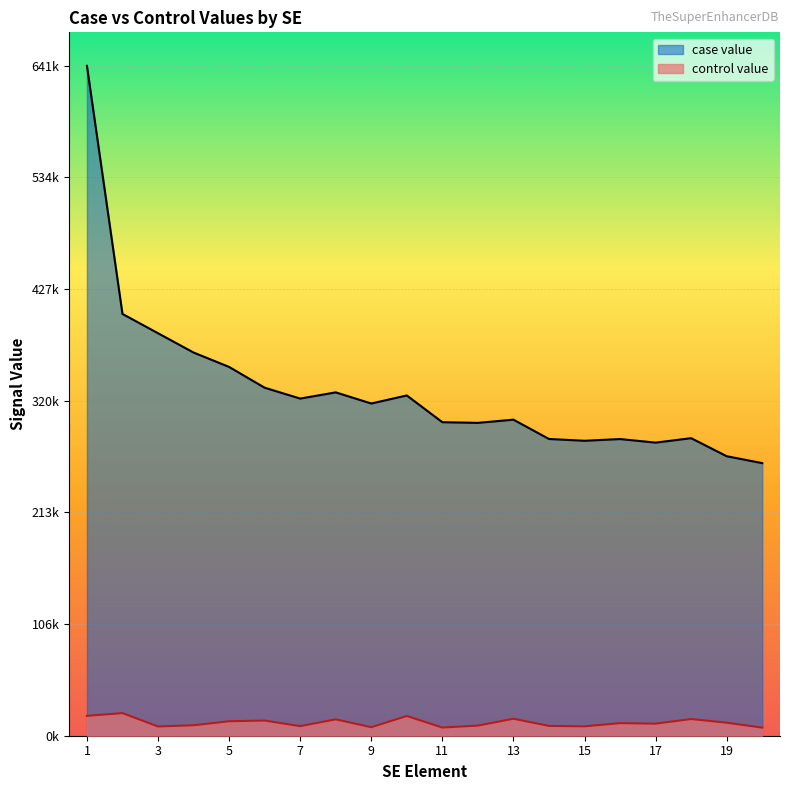

The control value series shows 8326.6 at SE_01_05500006. True or false?

False